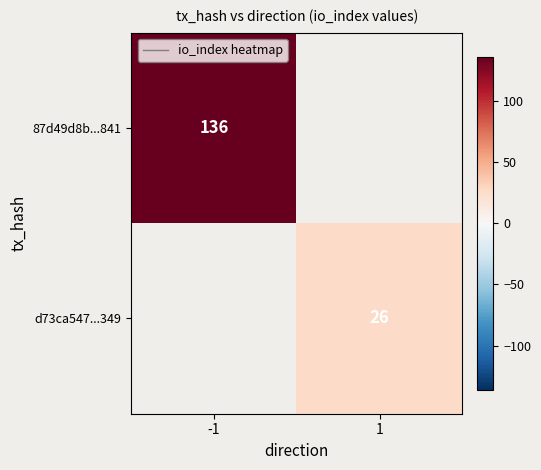

The d73ca547...349 series shows 43 at 1. True or false?

False